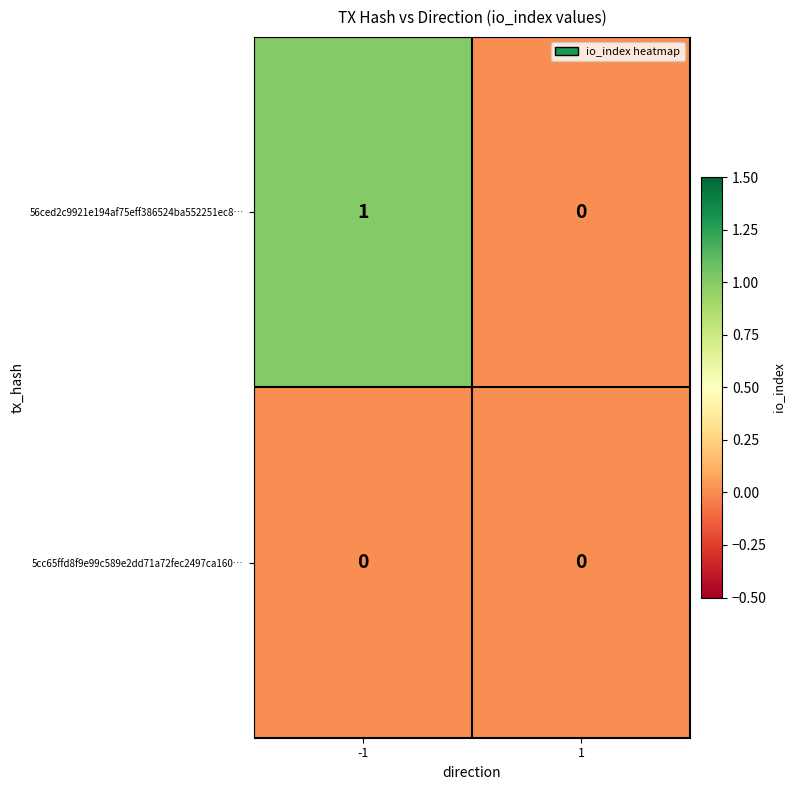

Is the value of 56ced2c9921e194af75eff386524ba552251ec8… at -1 greater than the value of 5cc65ffd8f9e99c589e2dd71a72fec2497ca160… at 1?

Yes